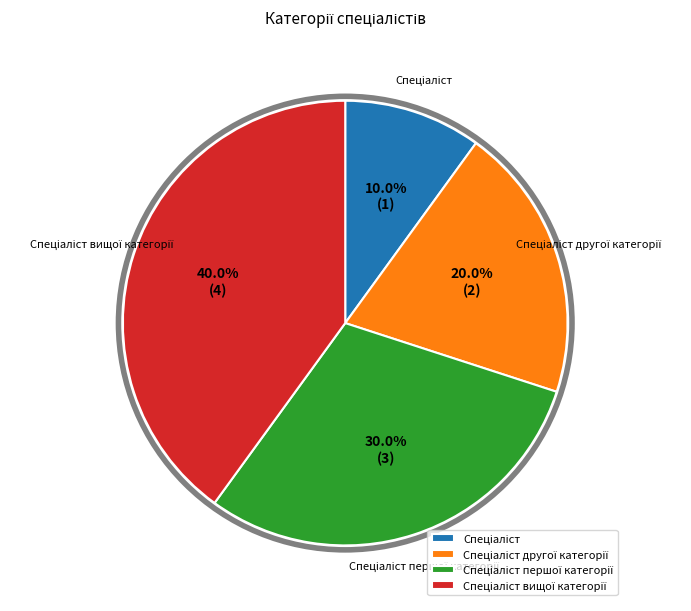

Is there any slice that represents more than half of the pie?

No